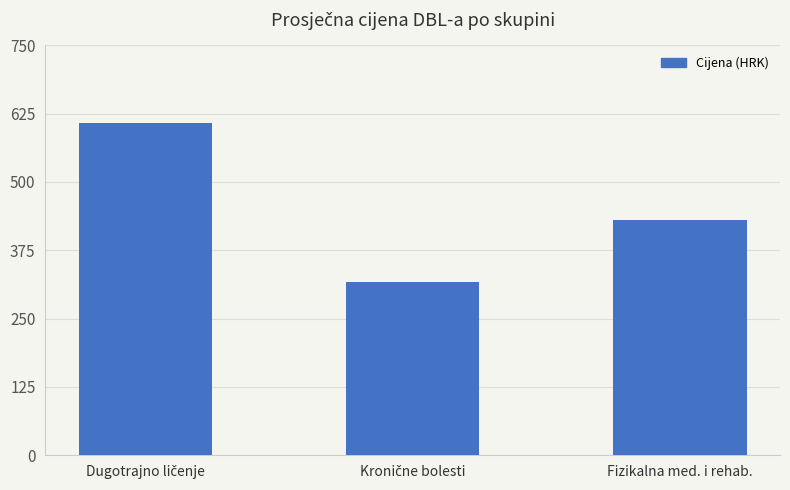

At which label is the value closest to 462?

Fizikalna med. i rehab.